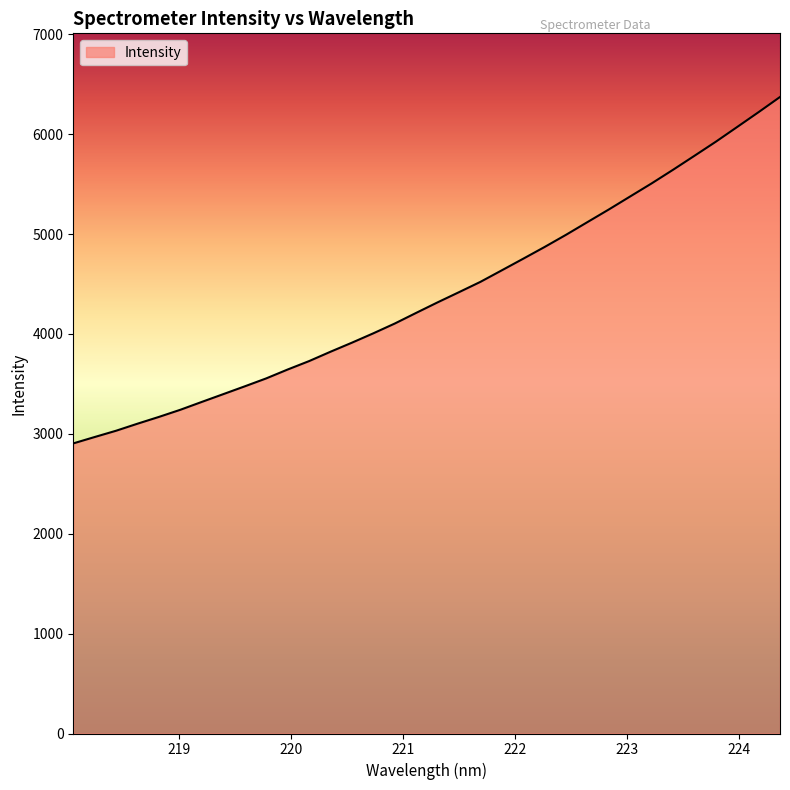

What is the minimum value shown in the chart?

2904.4